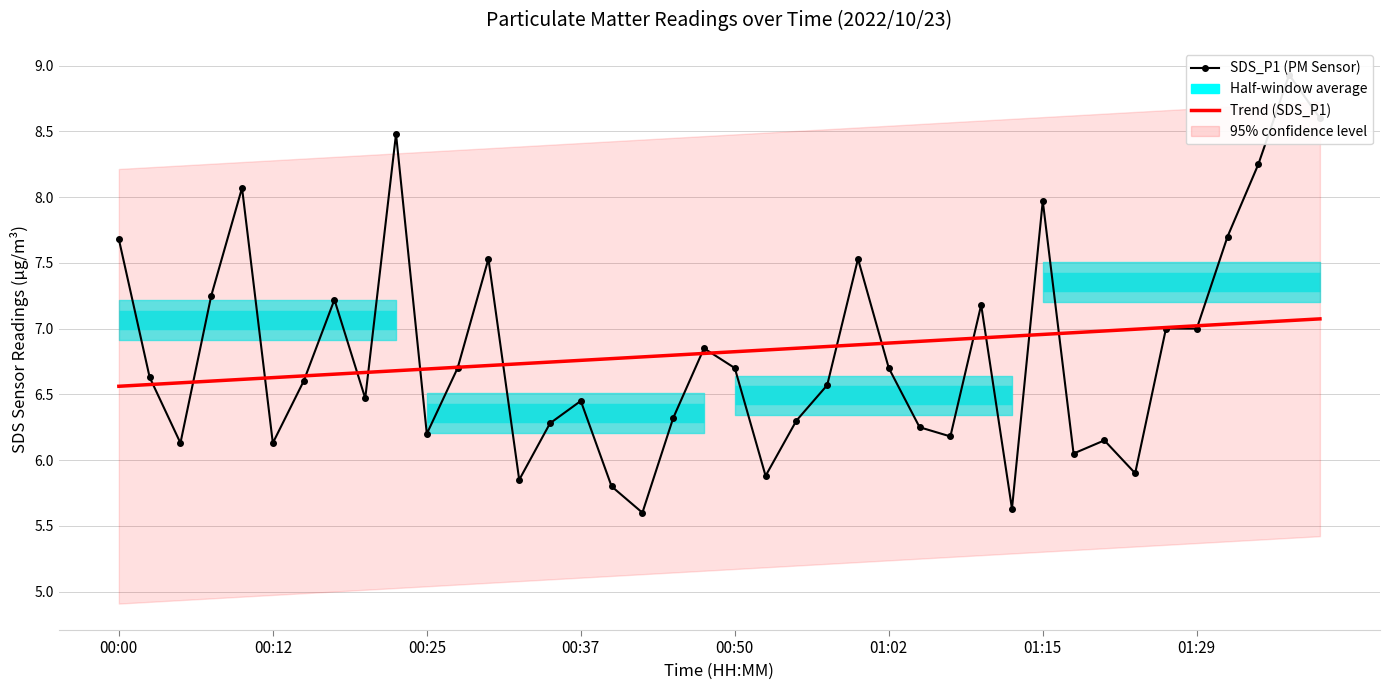

The Trend (SDS_P1) series shows 6.8 at 00:50. True or false?

True